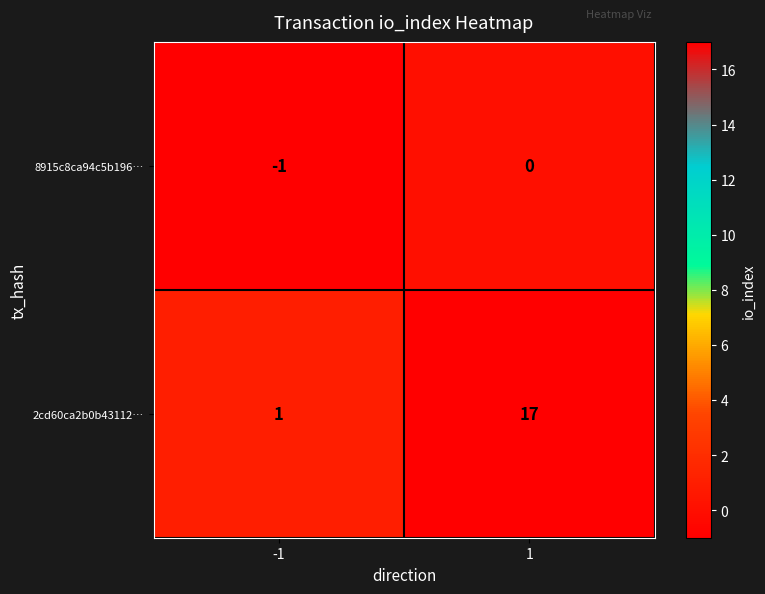

What is the sum of all 2cd60ca2b0b43112… values?

18